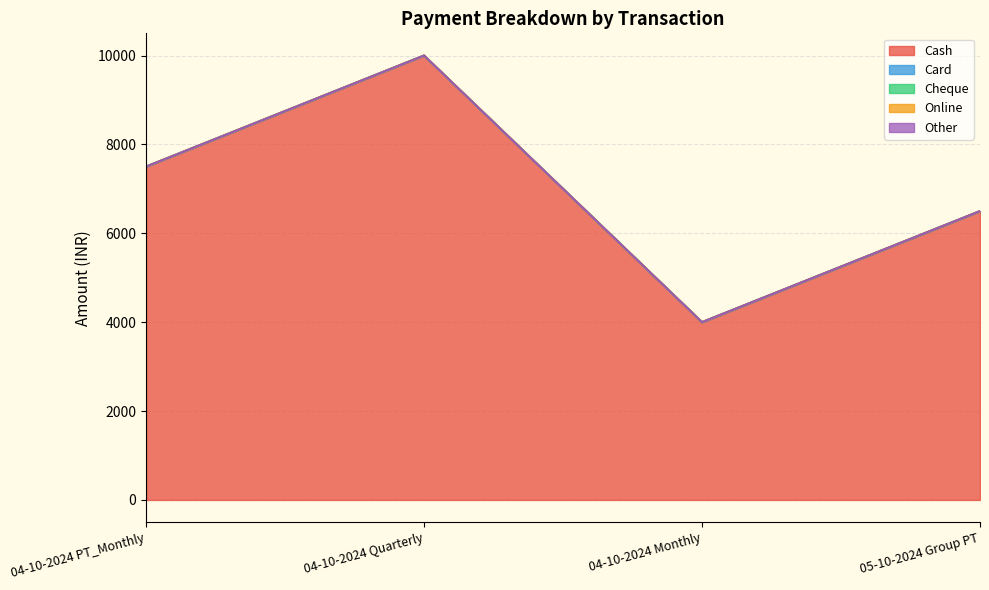

Which series has the largest total across all categories?

Cash